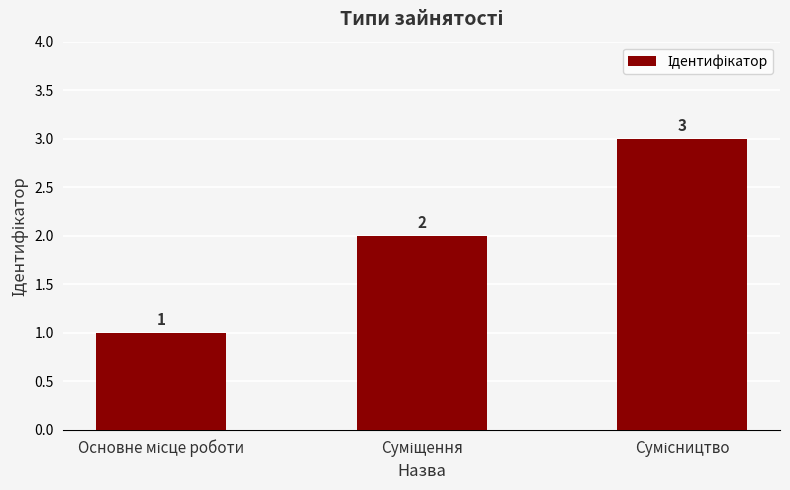

What is the value of the 3rd bar from the left?

3